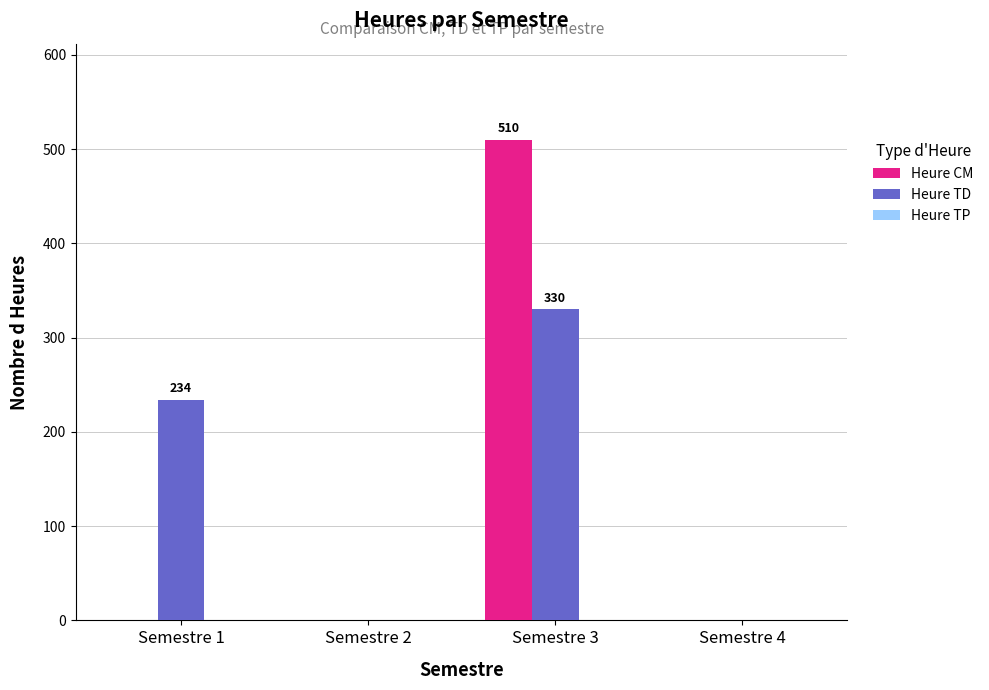

Are the bars horizontal?

No